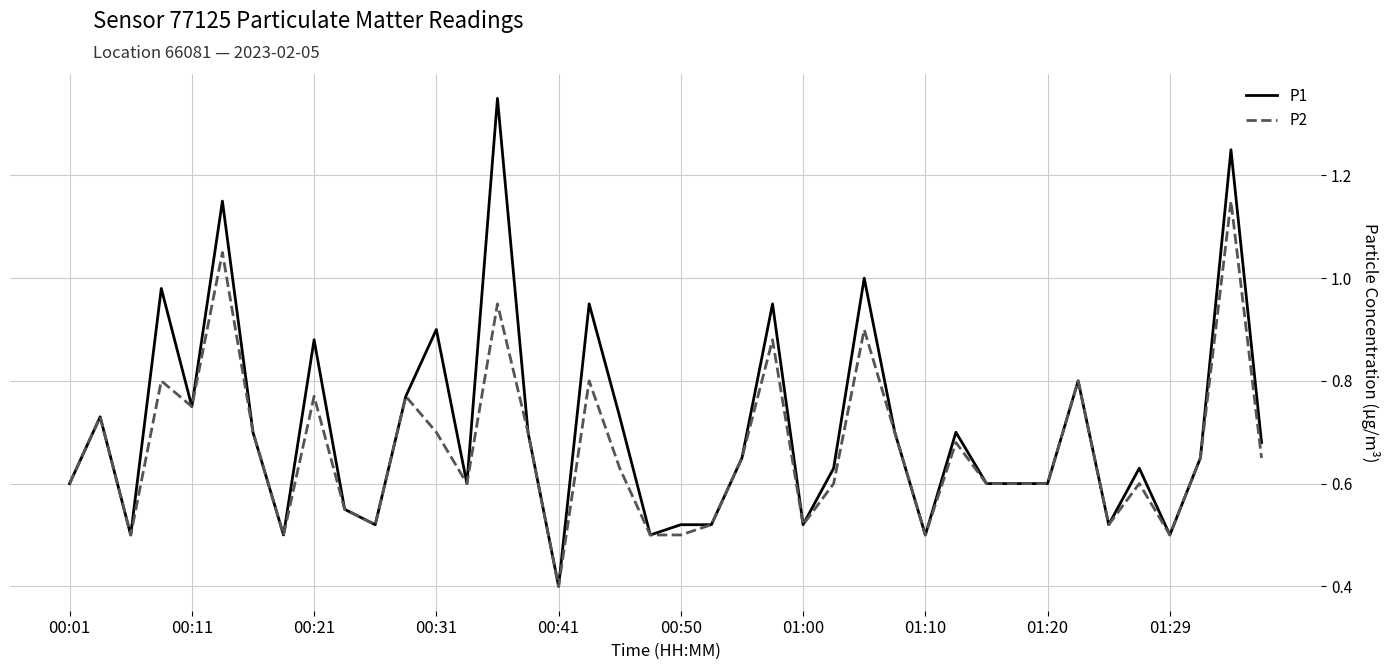

What are all the series names shown in the legend?

P1, P2